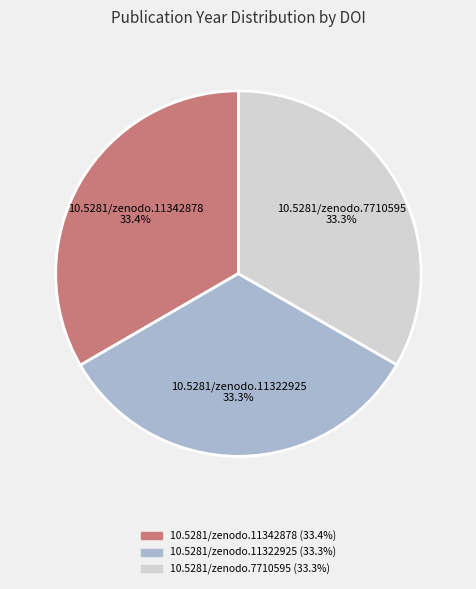

How many slices are in this pie chart?

3